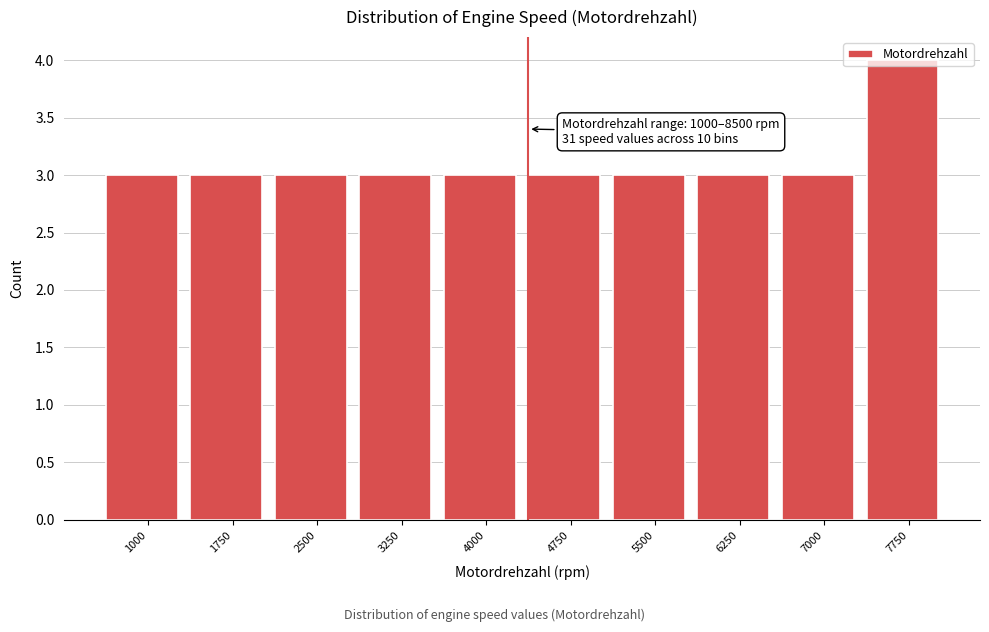

What is the value of the 5th bar from the left?

3